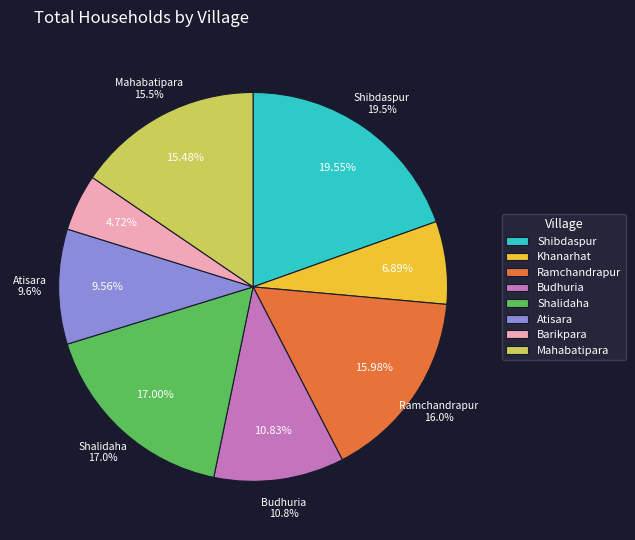

What is the ratio of the value at Khanarhat to the value at Ramchandrapur?

0.4